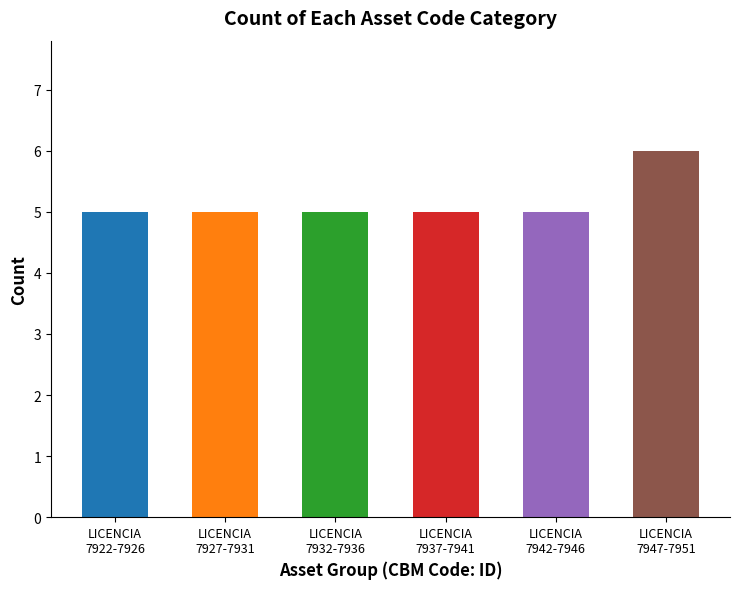

What is the greatest value displayed?

6